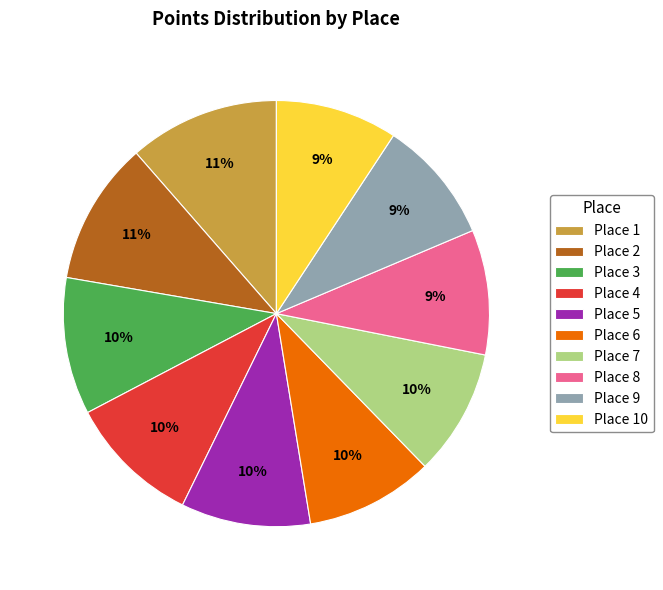

Is it true that Place 3 is 16% of the pie?

False